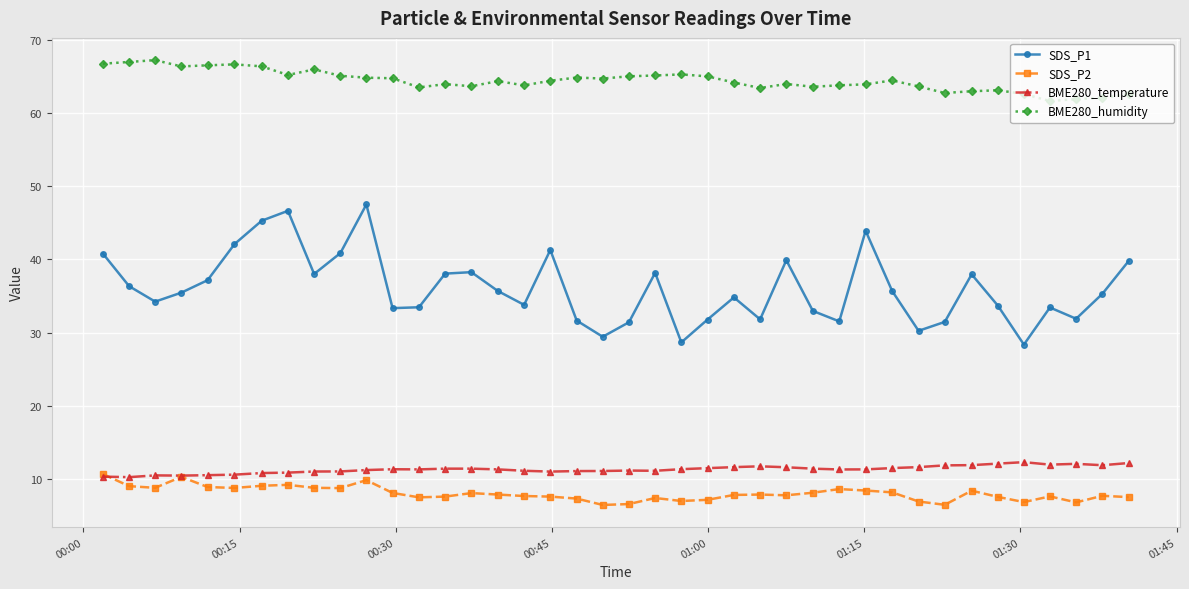

What is the minimum value shown in the chart?

6.4